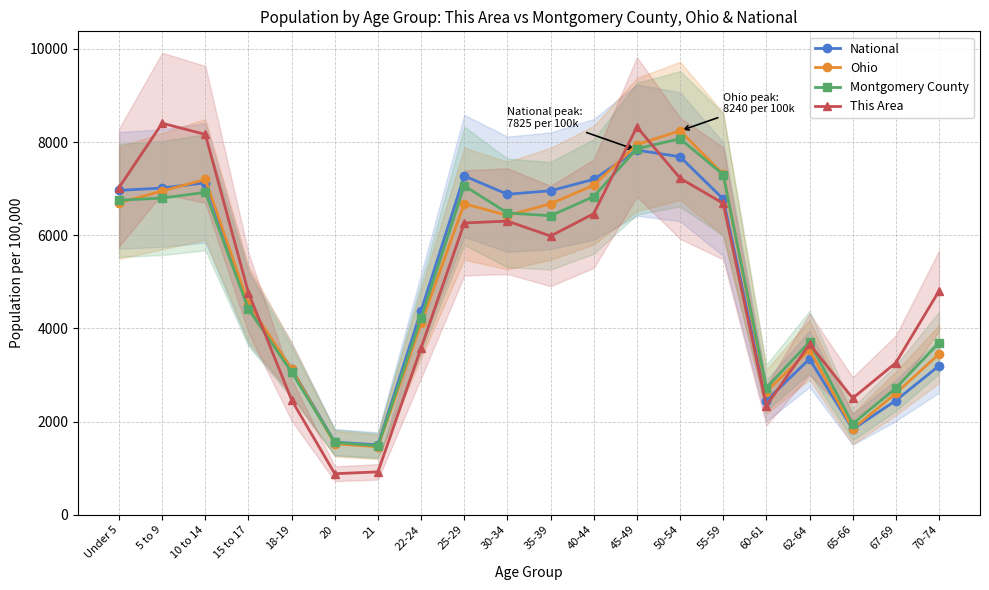

What is the sum of the This Area values at 67-69 and 70-74?

8063.2